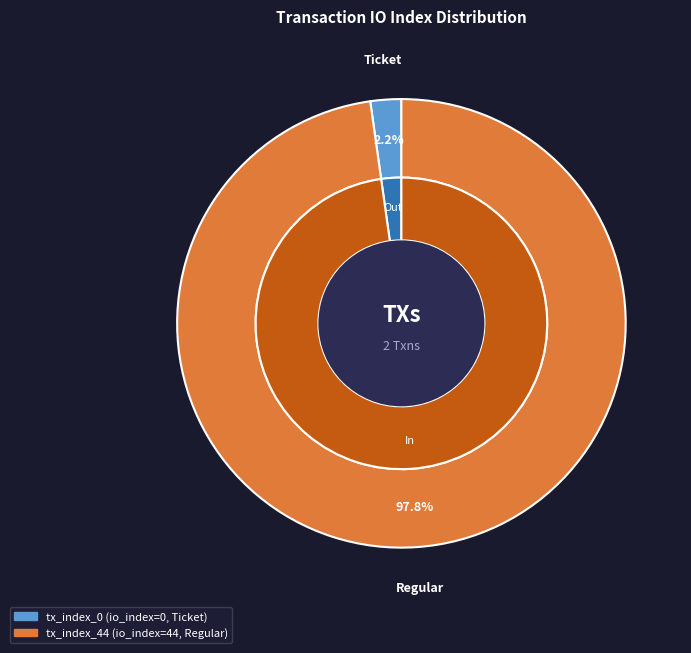

Which slice is the largest?

tx_index_44